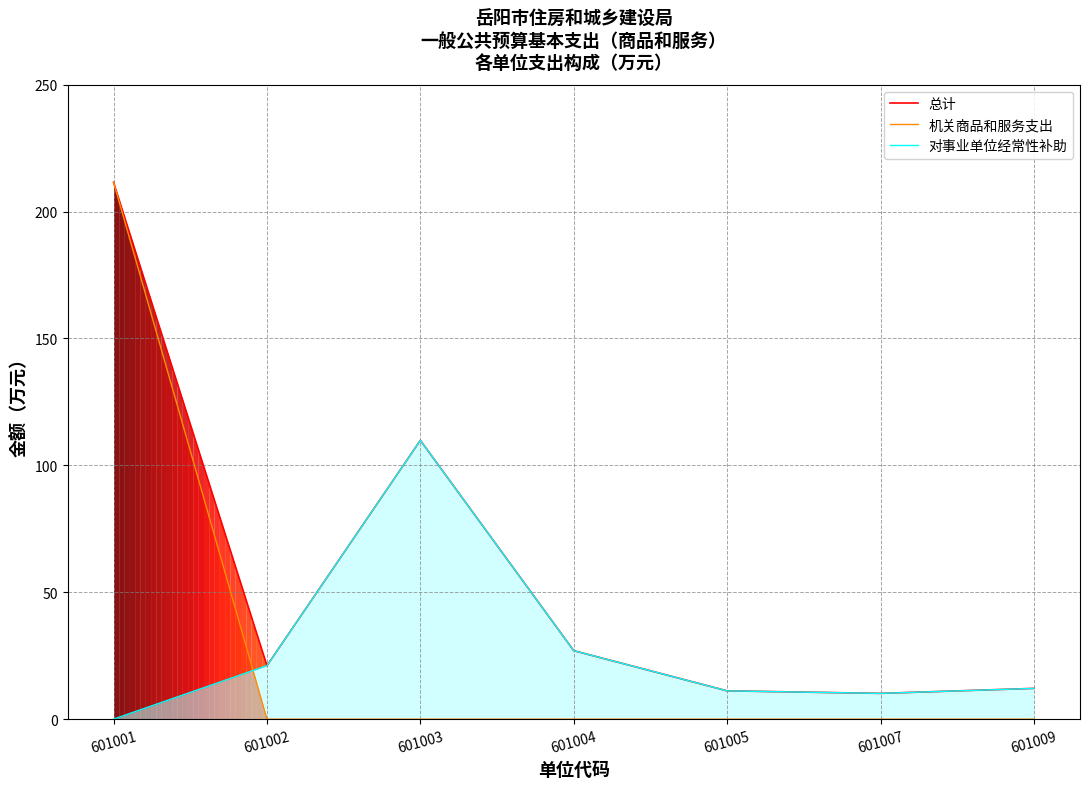

At which label does 机关商品和服务支出 reach its peak?

601001